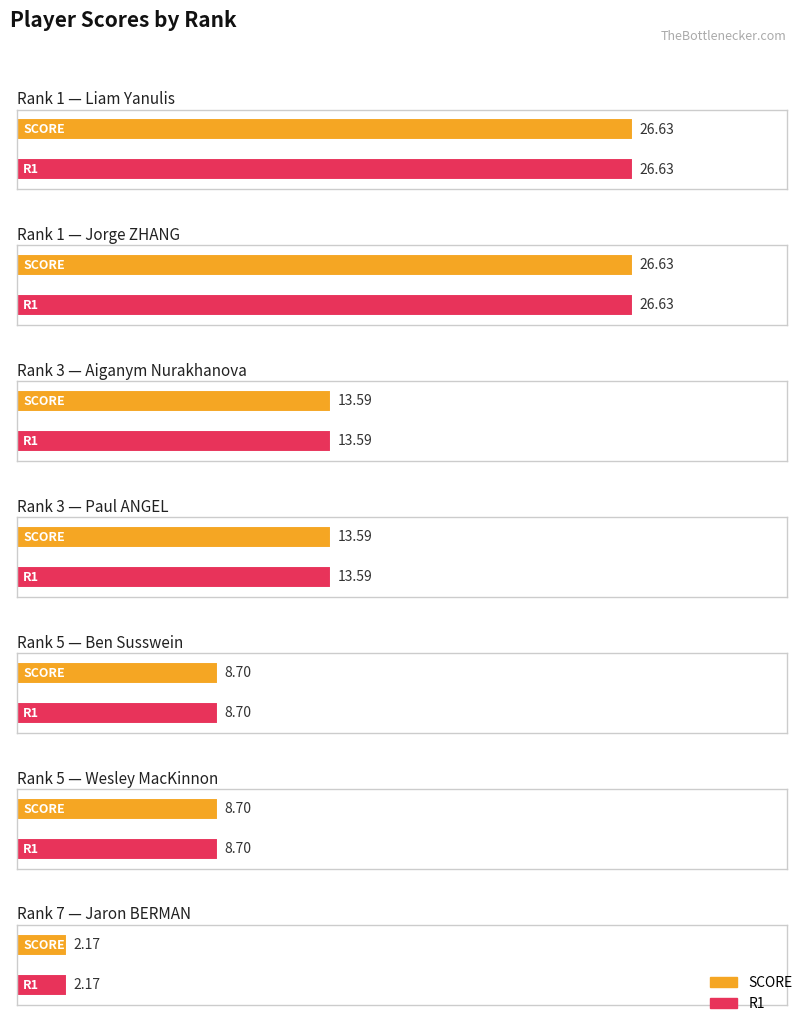

How many bars are there in total?

14